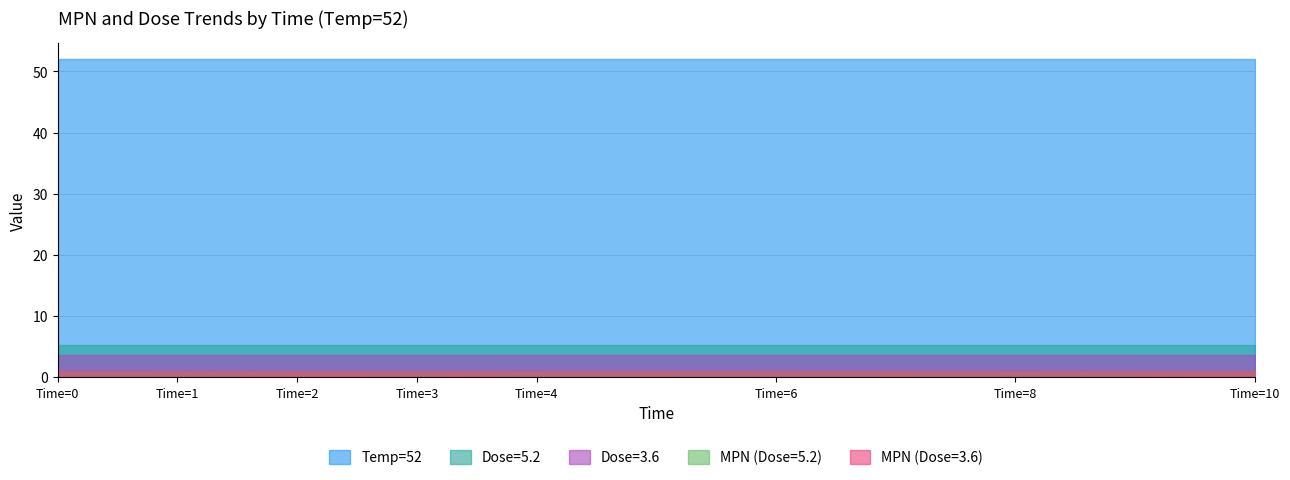

What is the total value across all series at Time=2?

62.7